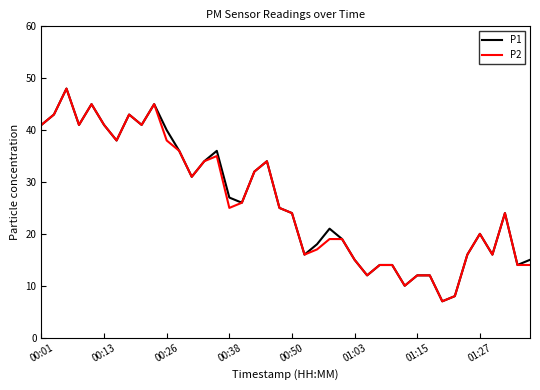

What is the highest value of the P2 series?

48